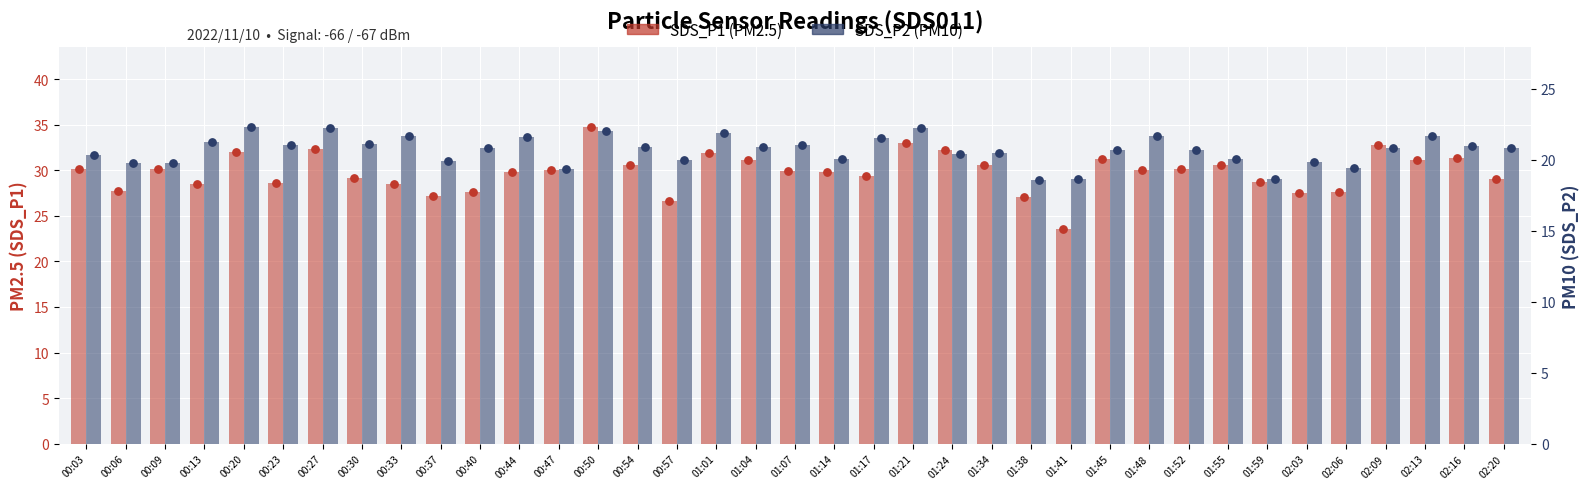

What is the total value across all series at 02:03?

47.3